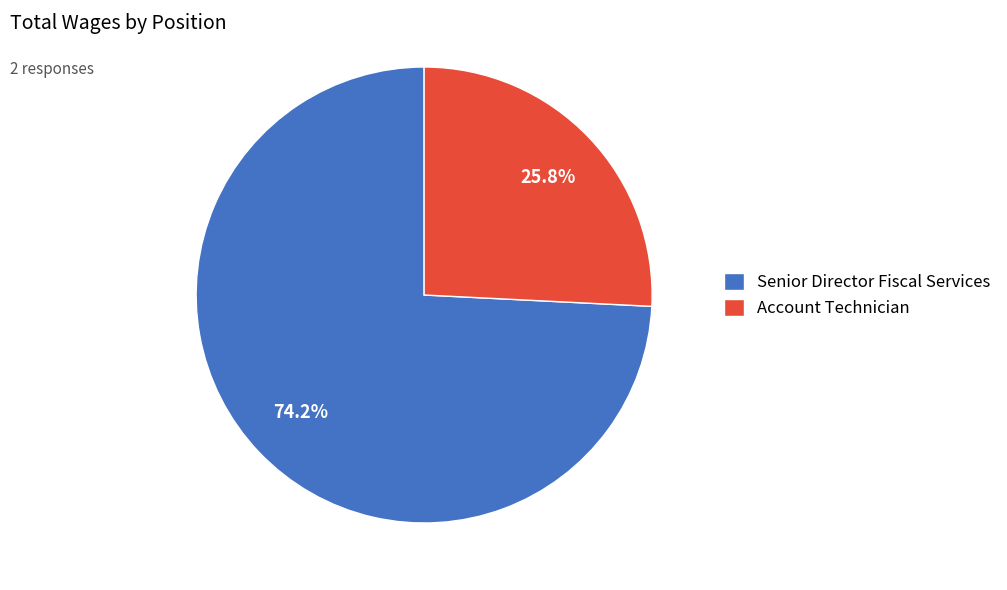

Is it true that Senior Director Fiscal Services is 74% of the pie?

True